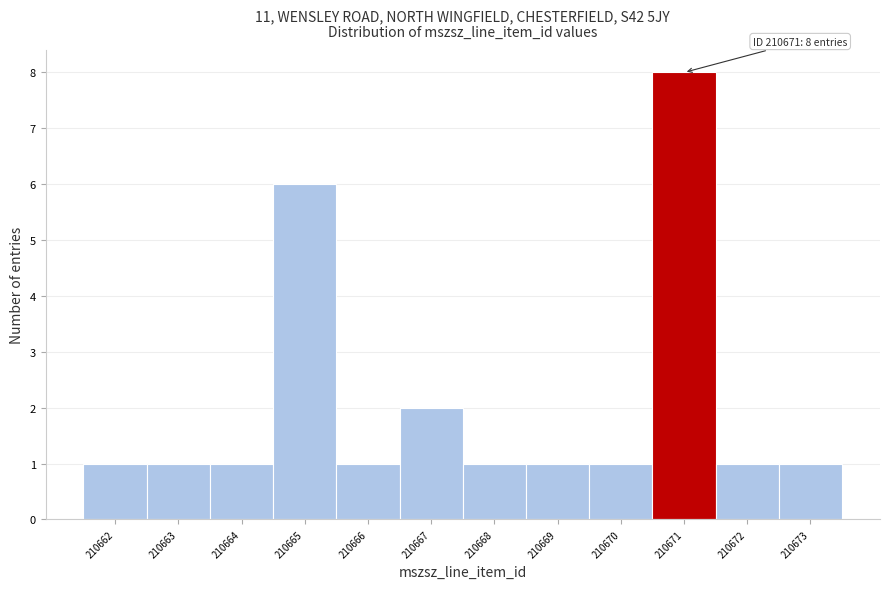

Reading left to right, transcribe all the data shown in this chart.

1	1	1	6	1	2	1	1	1	8	1	1